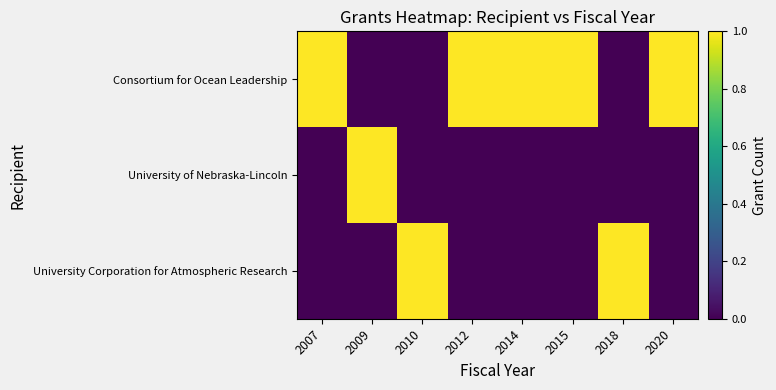

At how many categories does at least one series exceed 0?

8